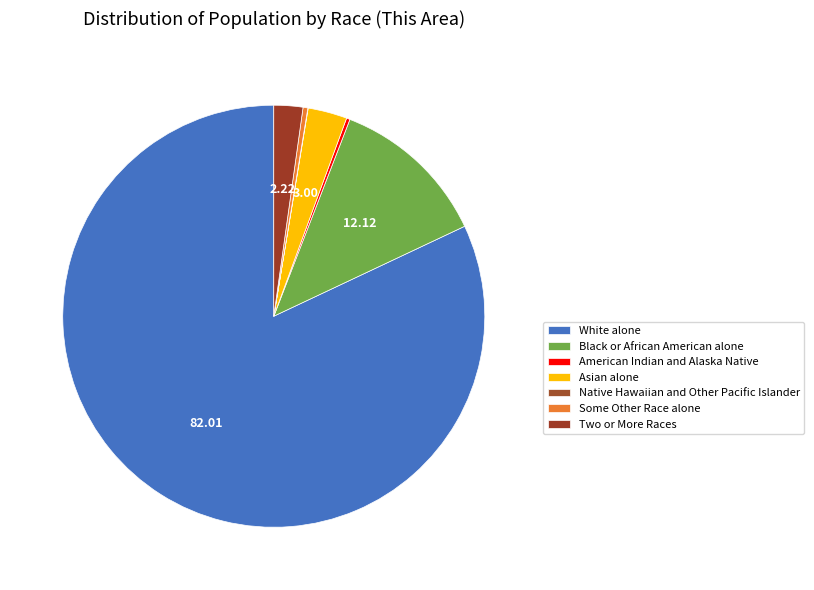

What is the largest slice in the pie chart?

White alone